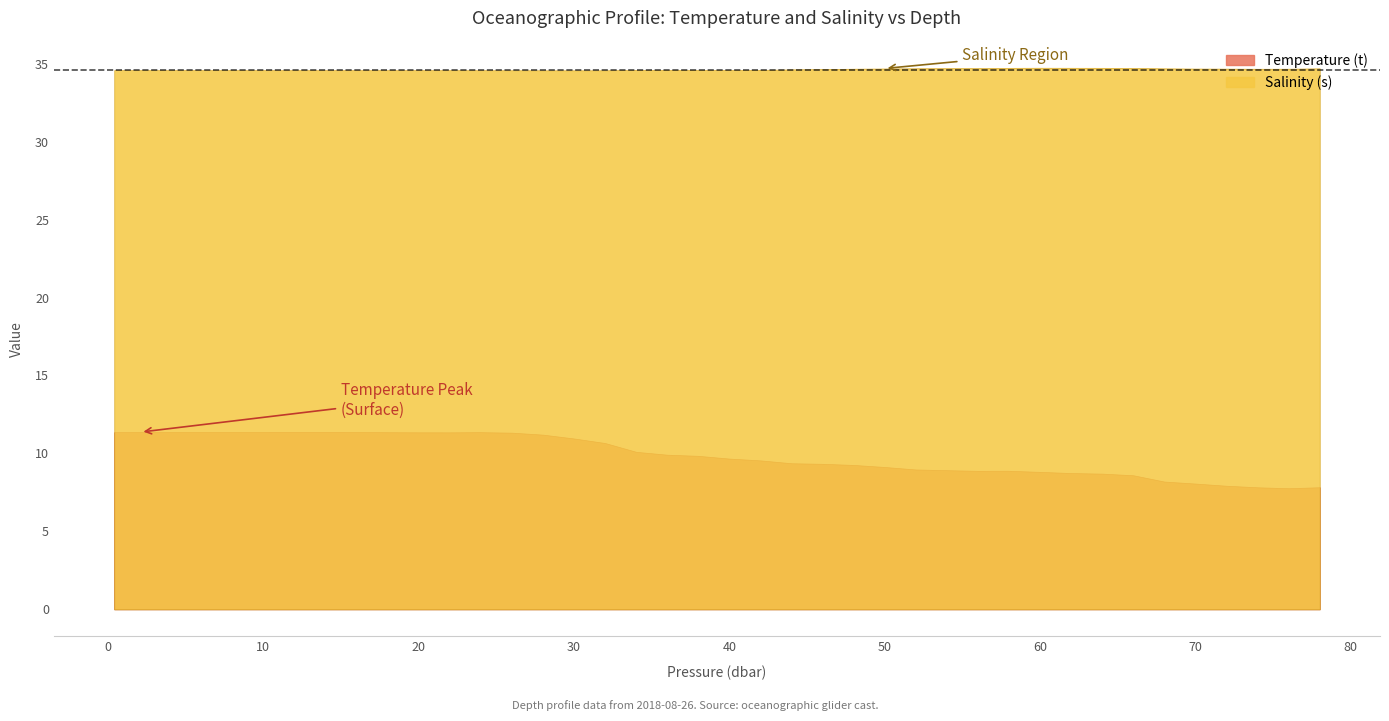

True or false: Salinity (s) and Temperature (t) intersect in this chart.

False